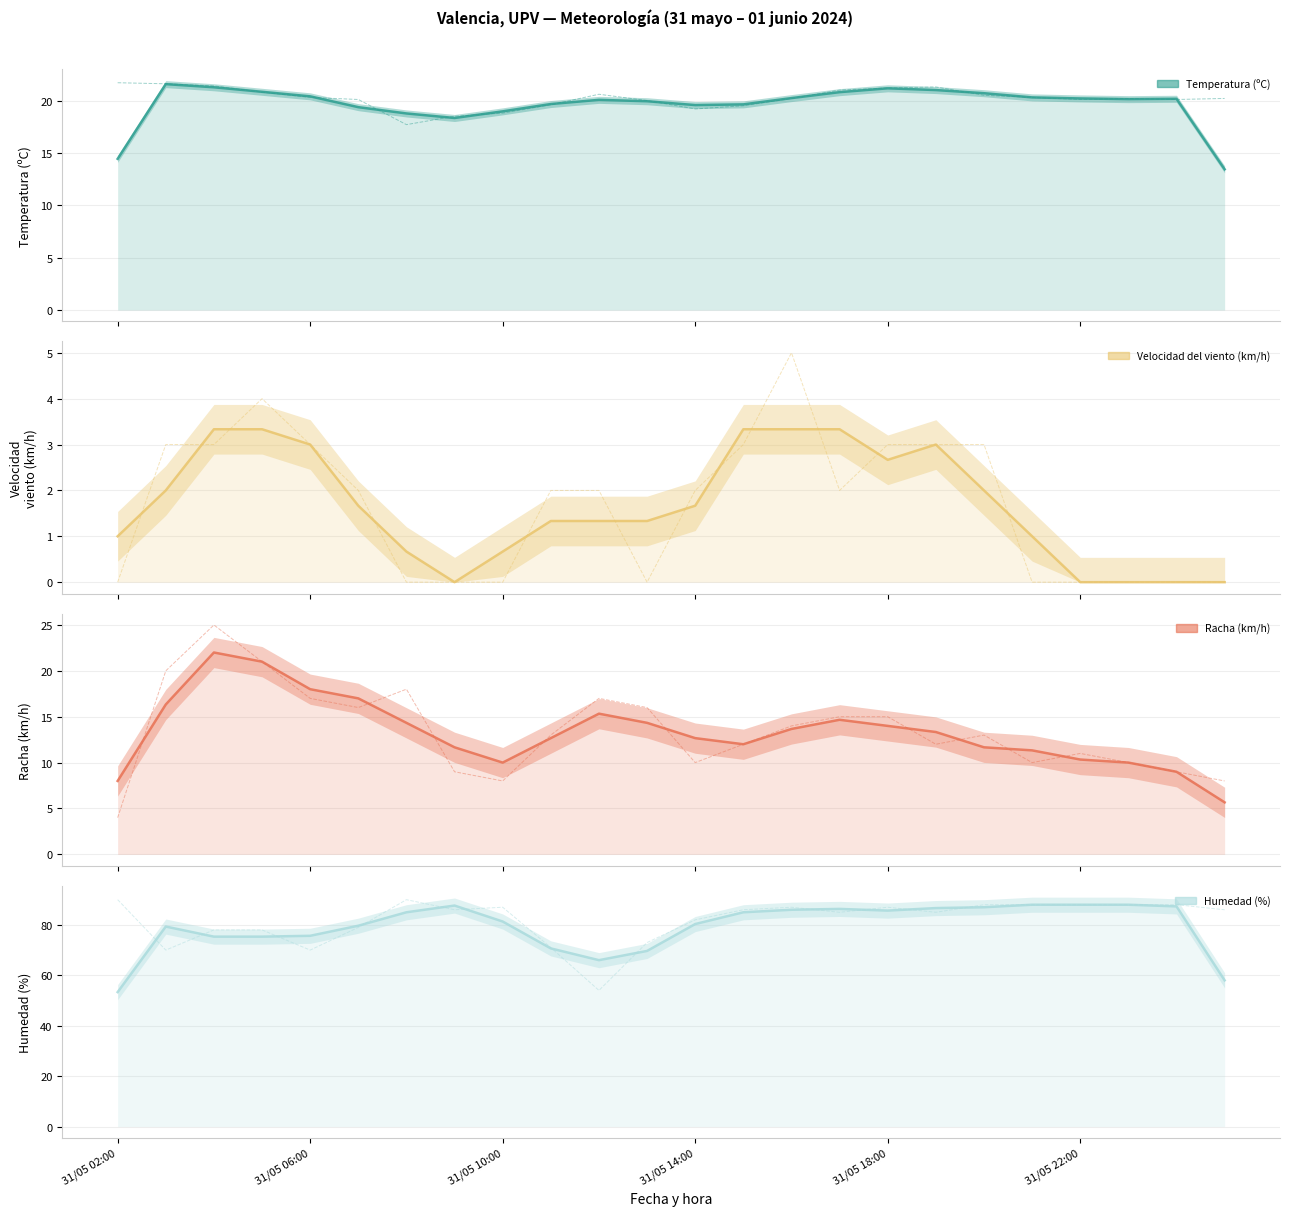

Does the chart display data point markers on the line(s)?

No